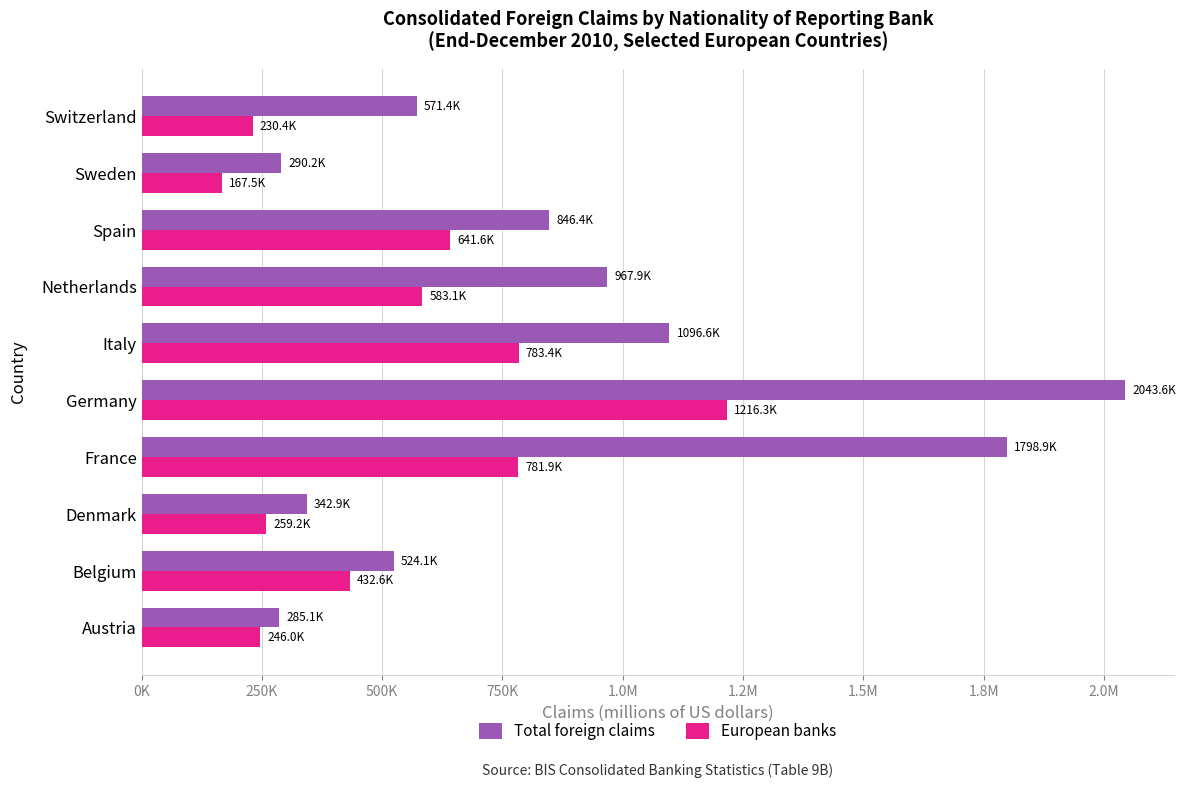

What is the difference between the maximum and minimum values in the European banks series?

1048847